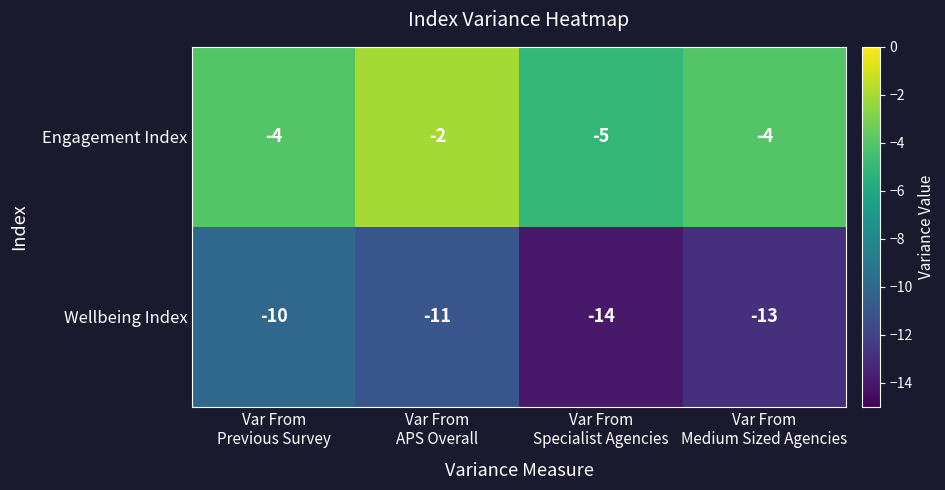

What is the spread (max minus min) of values at Var From
Previous Survey?

6